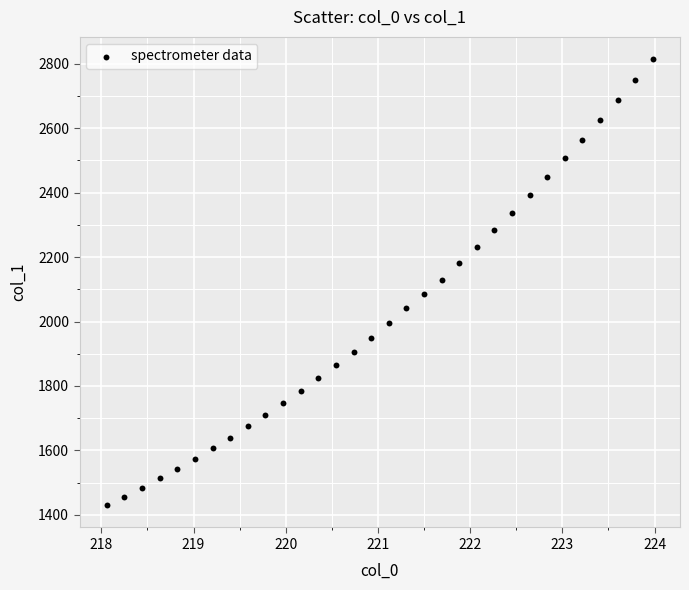

What is the range of X values (max minus min)?

5.9